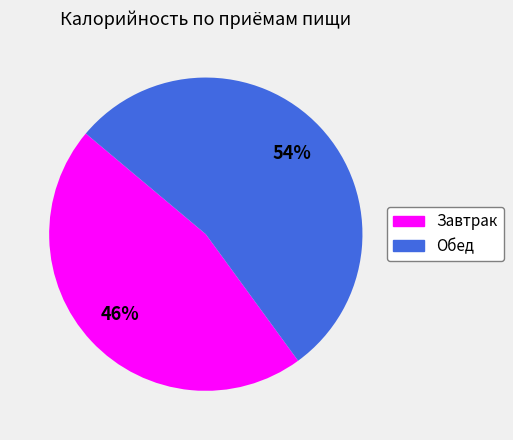

Which has a higher value, Завтрак or Обед?

Обед